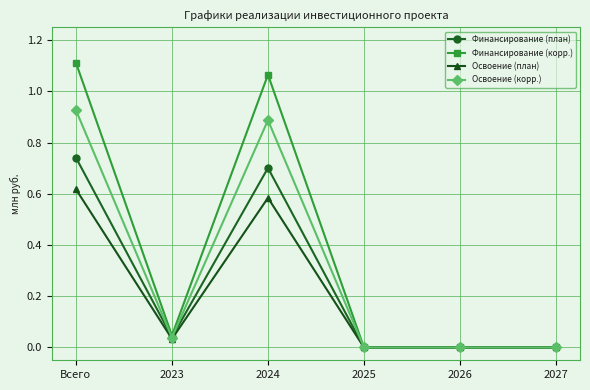

Is the value of Освоение (корр.) at 2024 greater than the value of Освоение (план) at 2023?

Yes